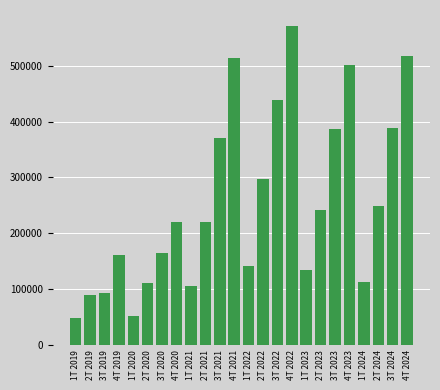

The value at 4T 2019 is 255228. True or false?

False